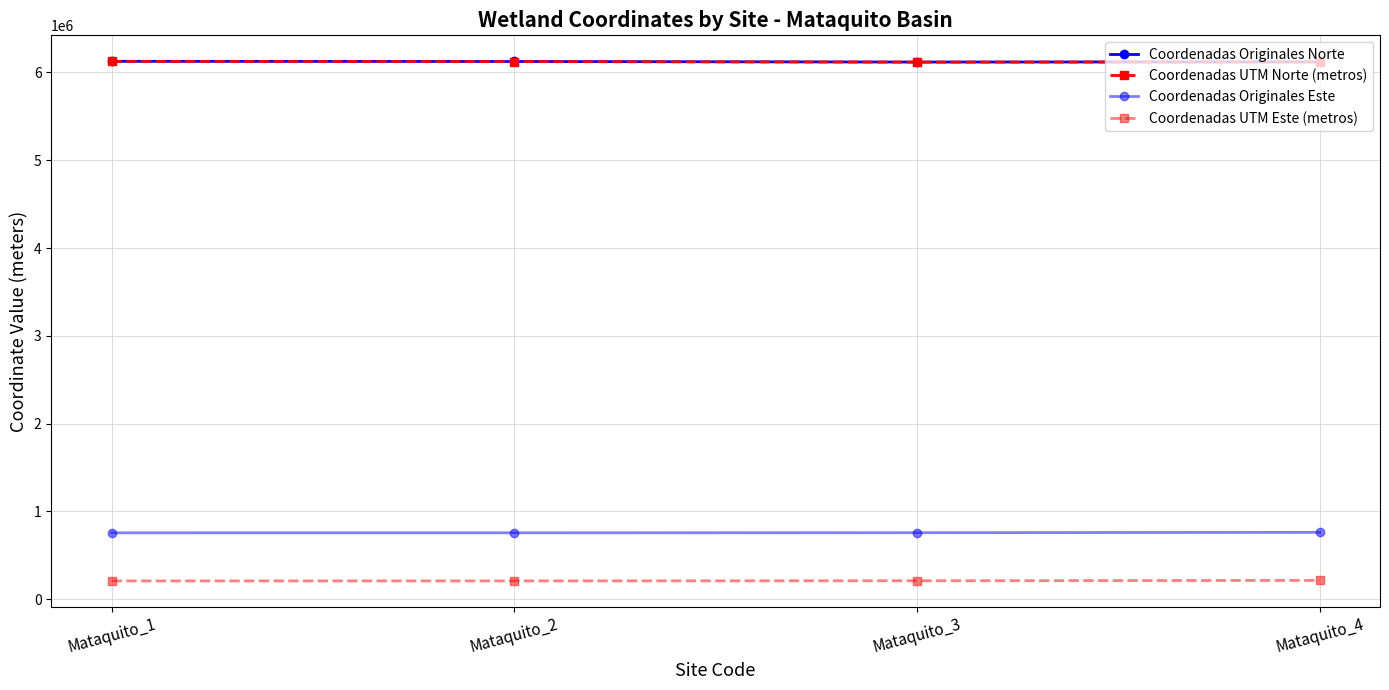

How many series are shown in this chart?

4